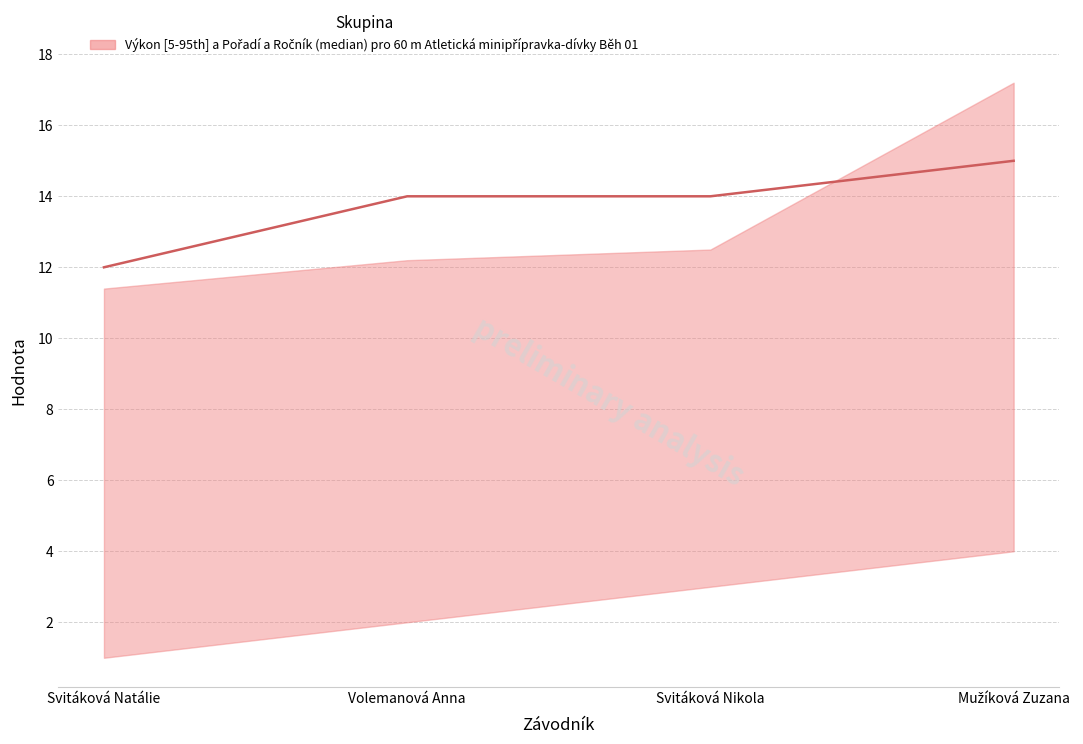

What is the label of the 2nd point from the right?

Svitáková Nikola